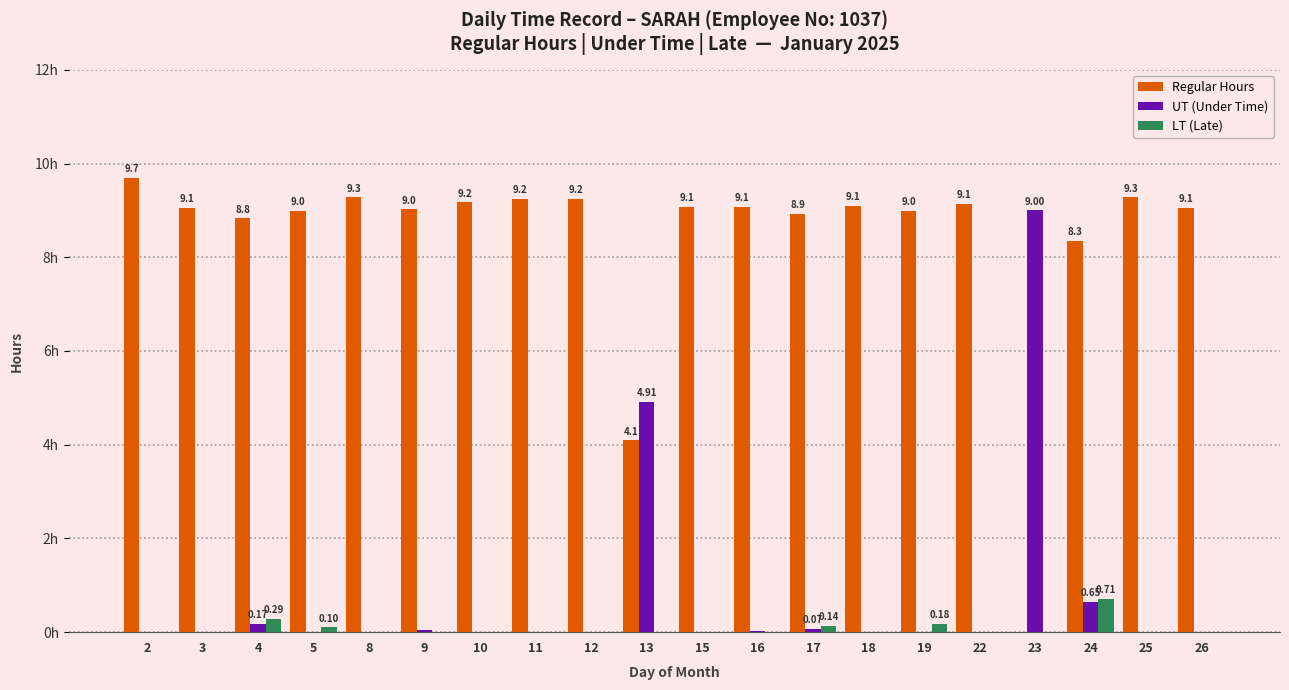

What are all the series names shown in the legend?

Regular Hours, UT (Under Time), LT (Late)